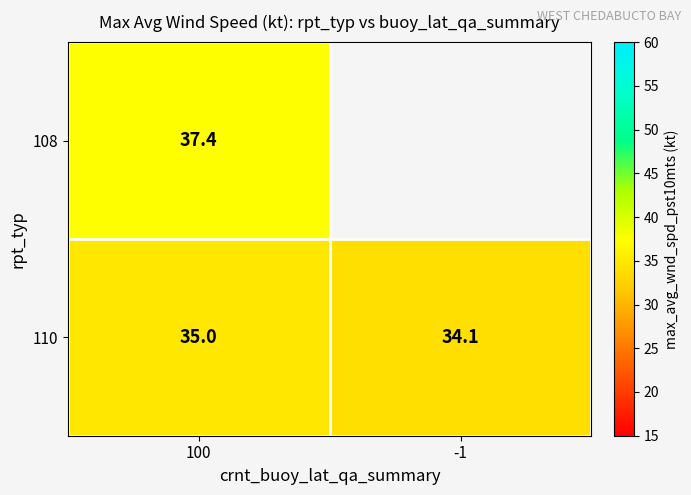

The value of 110 at 100 is 35.0. True or false?

True